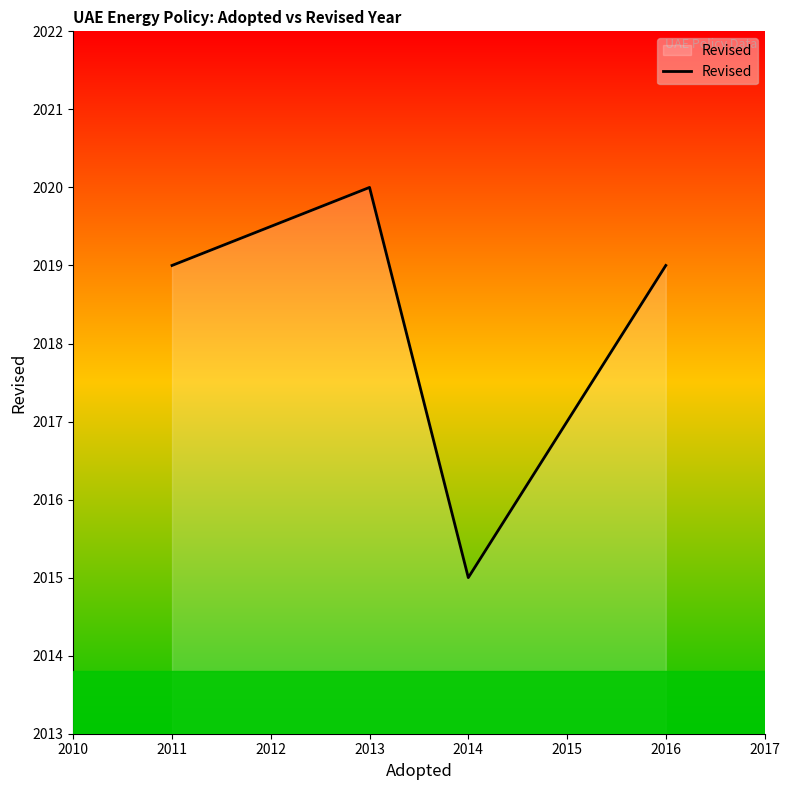

Approximately how many times larger is the value at 2013 compared to 2014?

1.0